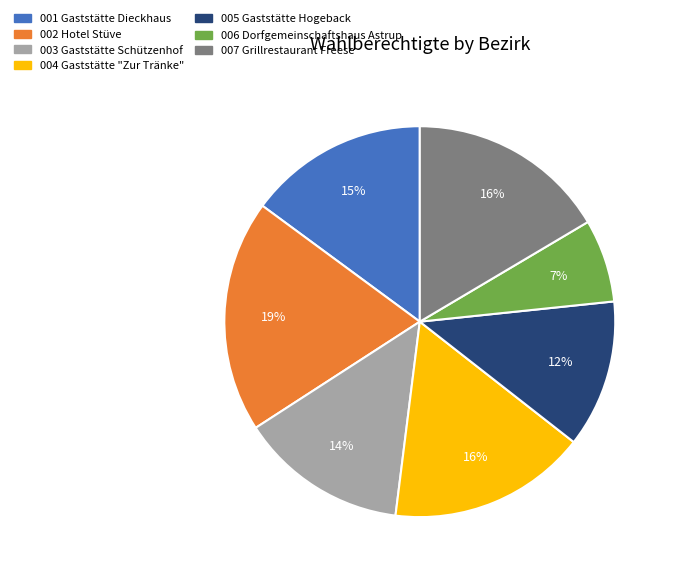

To the nearest percent, what is the average slice percentage?

14%